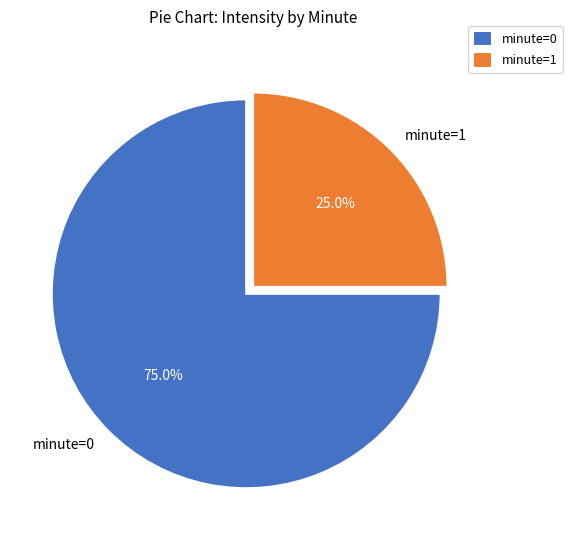

Which category has the biggest portion of the pie?

minute=0